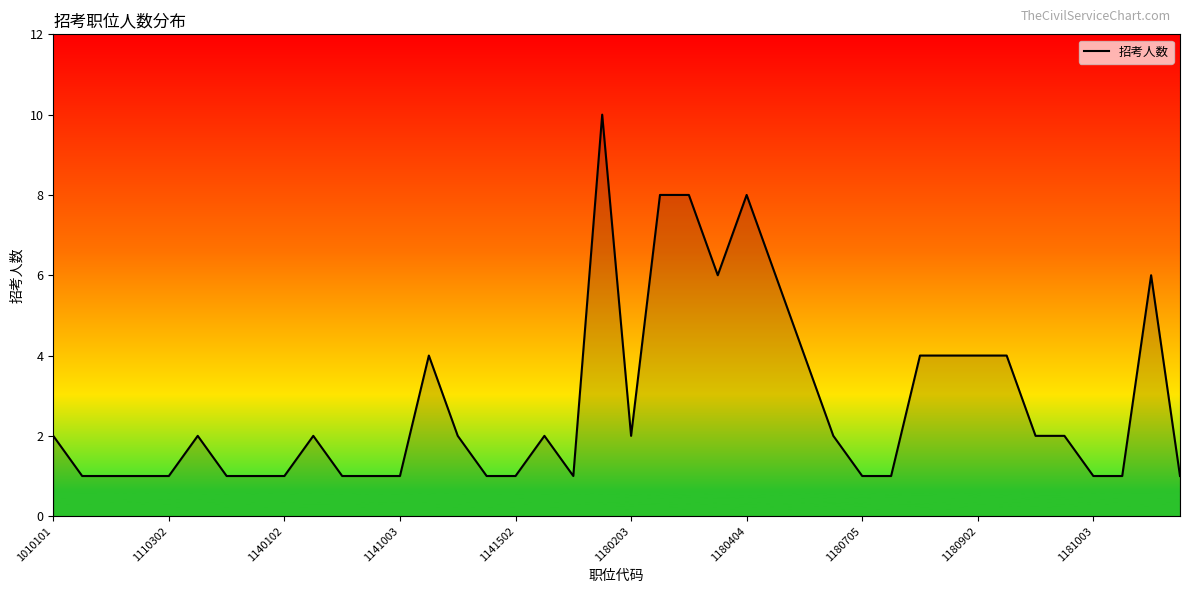

What is the maximum value shown in the chart?

10